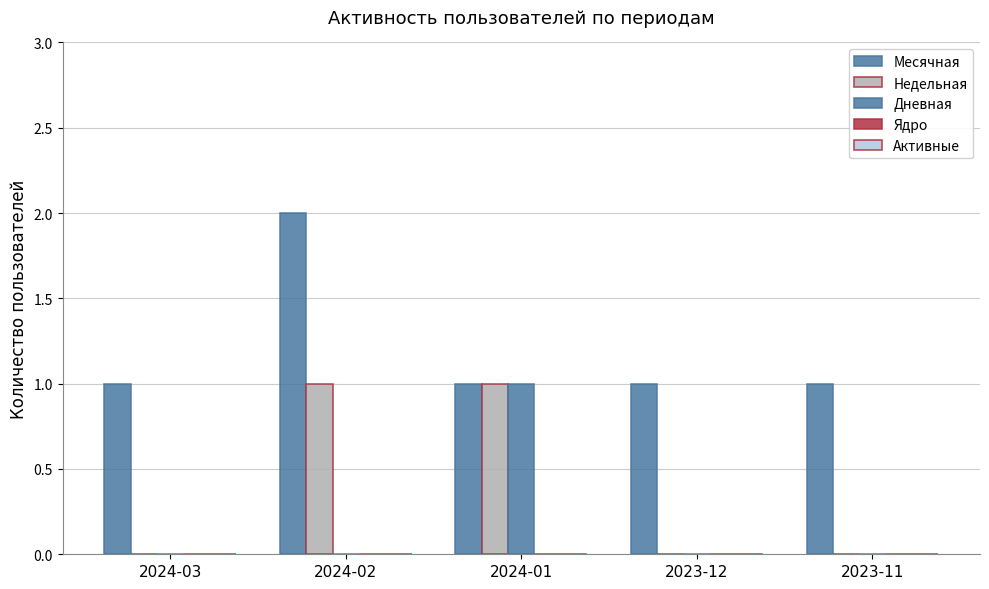

How many data points does each series have?

5